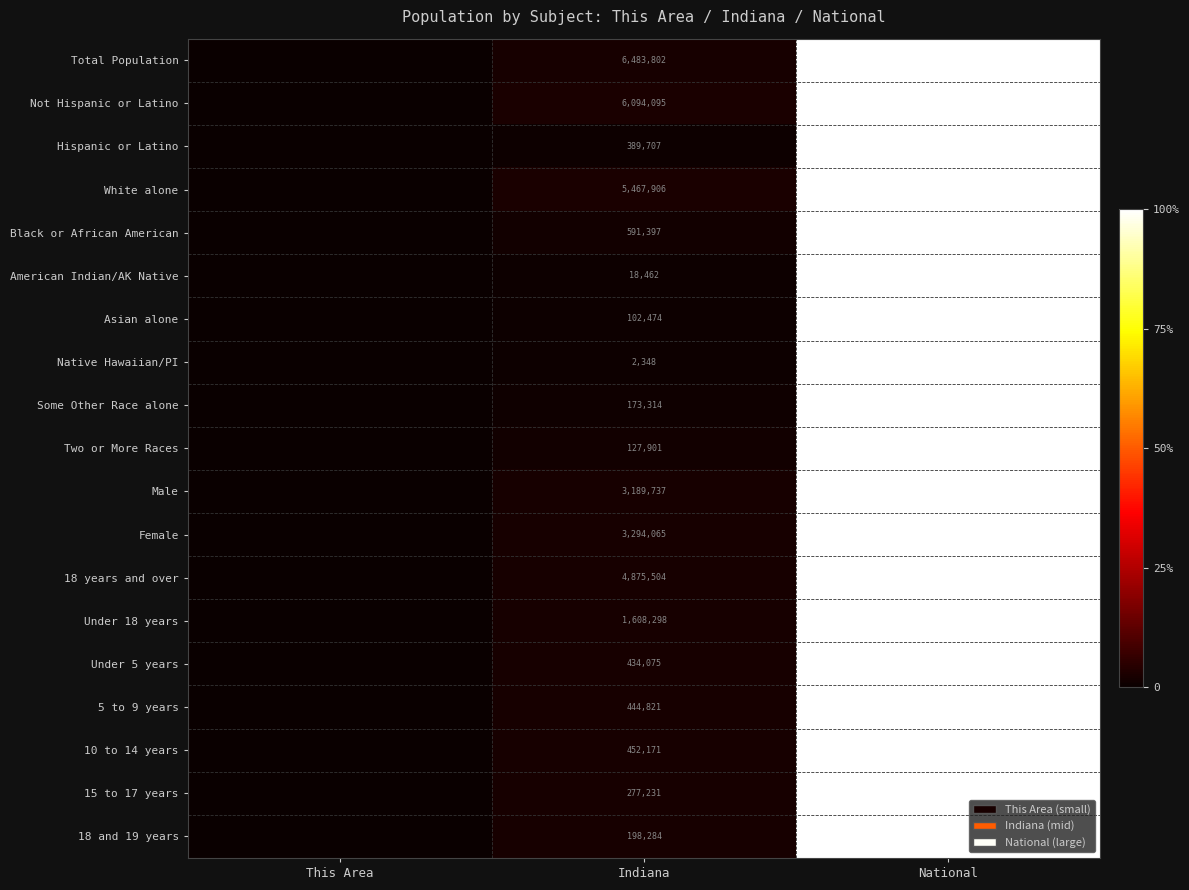

The value of Black or African American at Indiana is 150504.6. True or false?

False